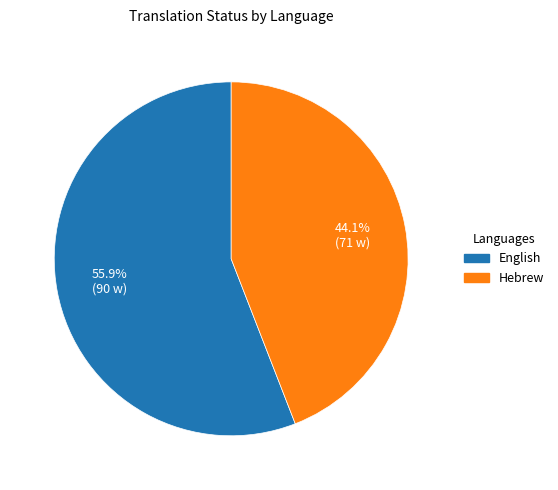

Is it true that Hebrew is 39% of the pie?

False